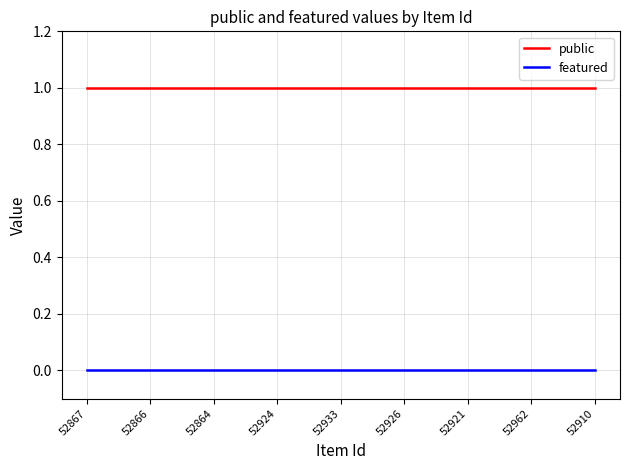

True or false: featured and public intersect in this chart.

False